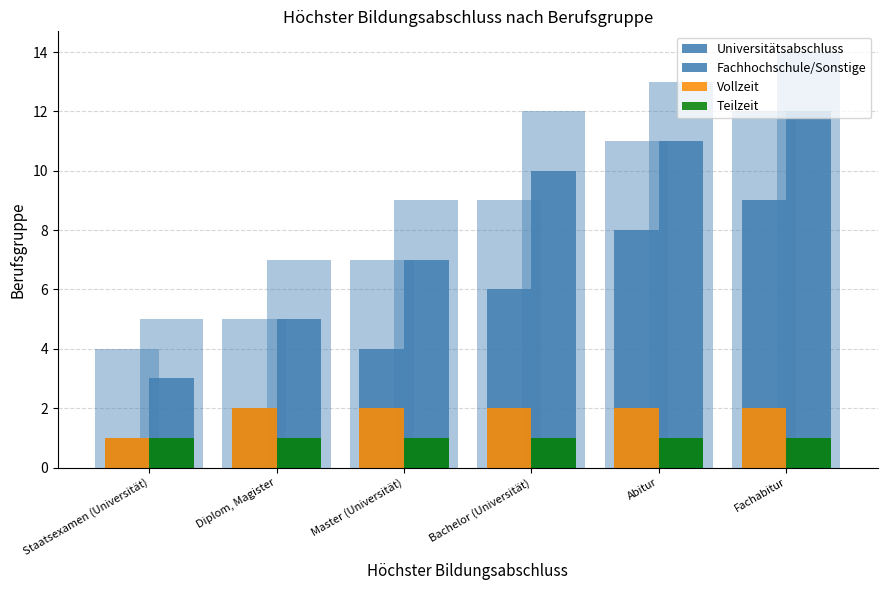

How many values in the Vollzeit series are below 2?

1